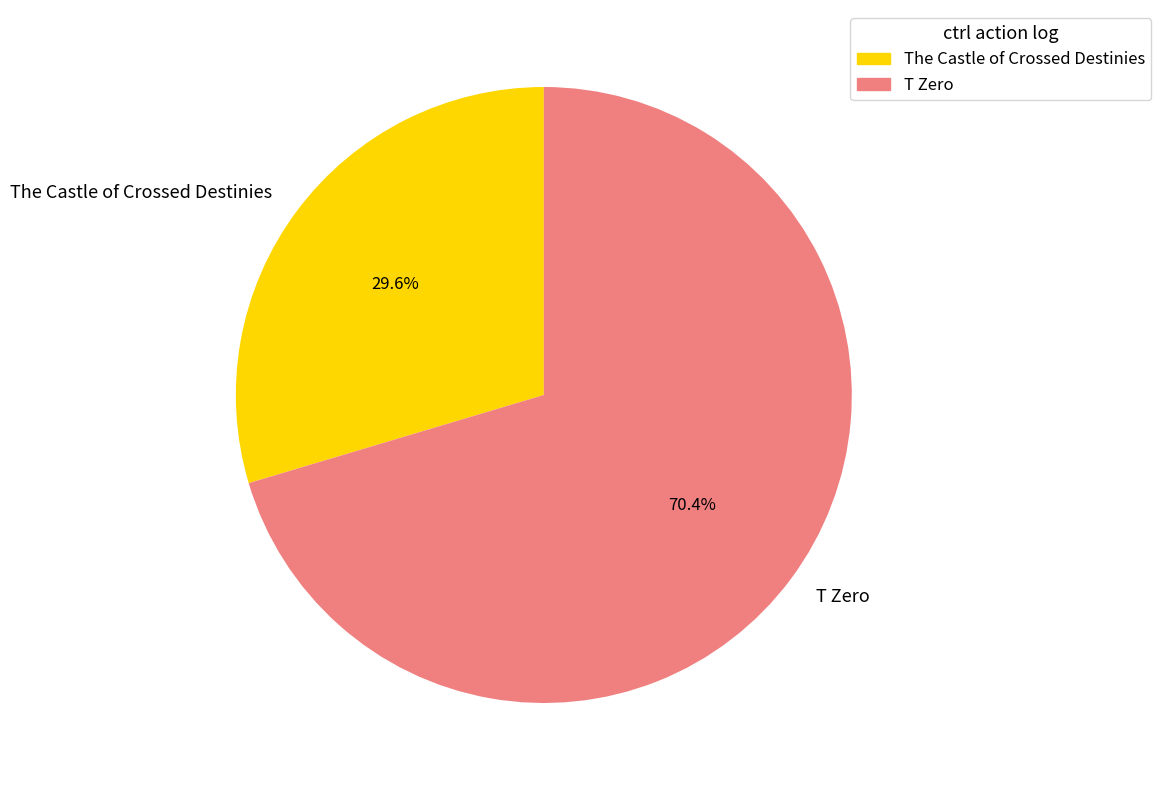

True or false: T Zero accounts for 70% of the total.

True